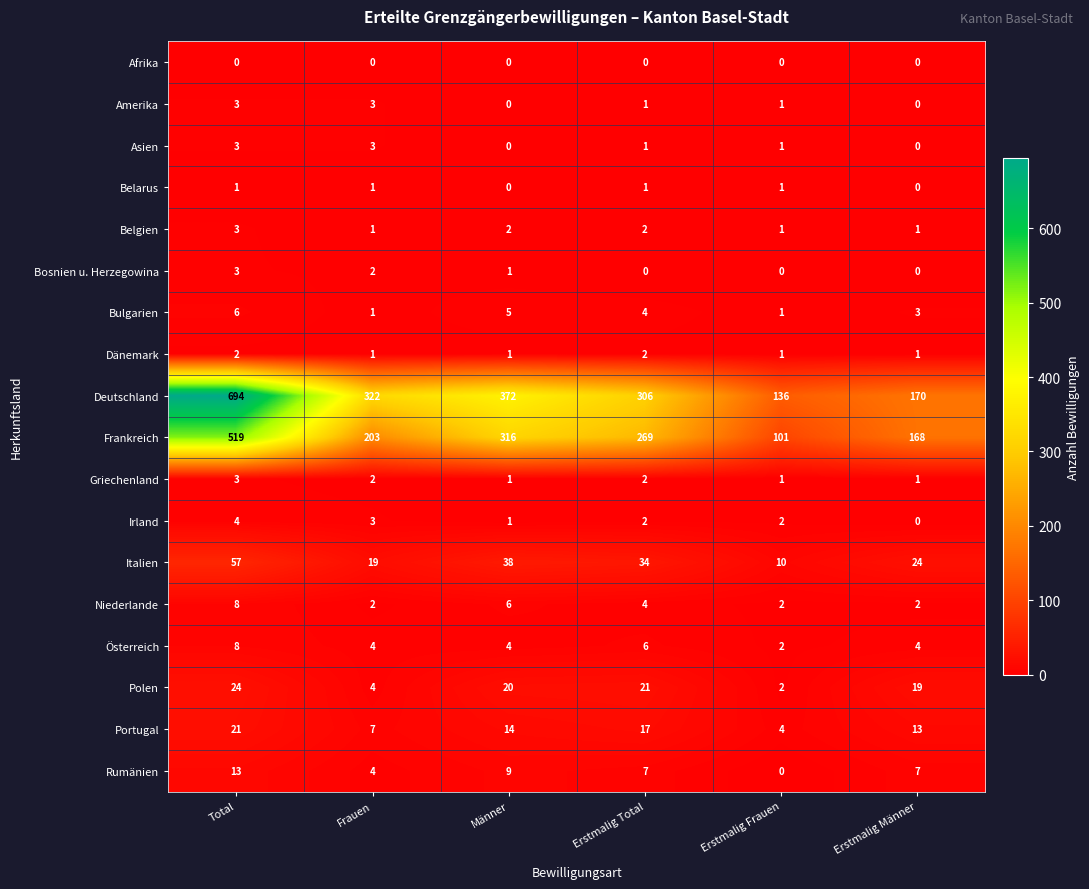

What is the sum of all Belarus values?

4